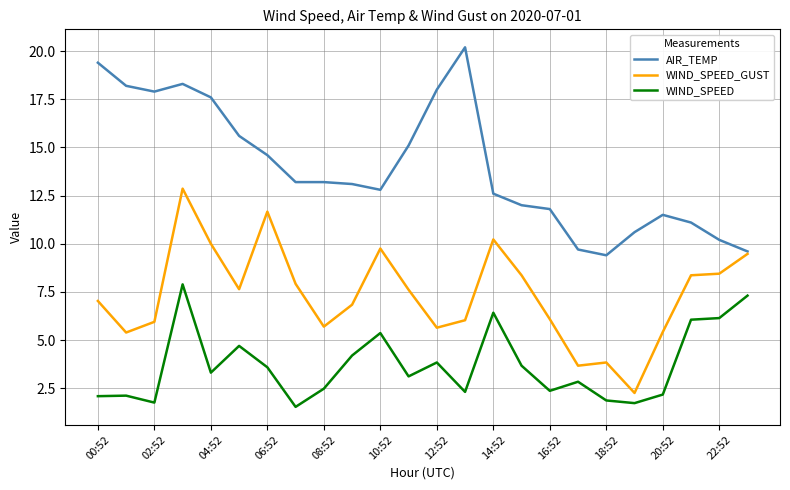

True or false: WIND_SPEED and AIR_TEMP cross at least once.

False